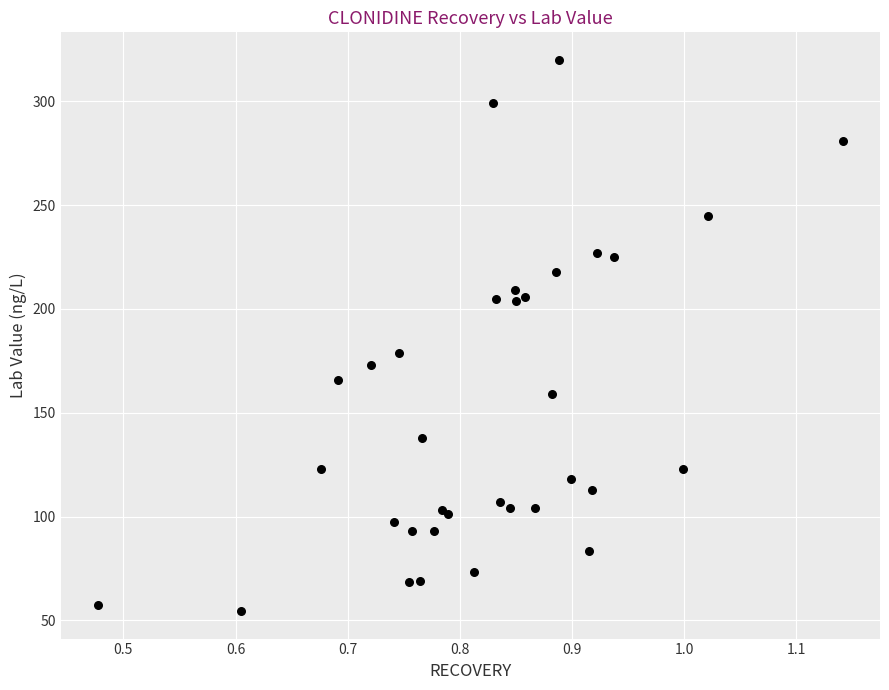

What Y value in the scatter plot is closest to 187?

179.0